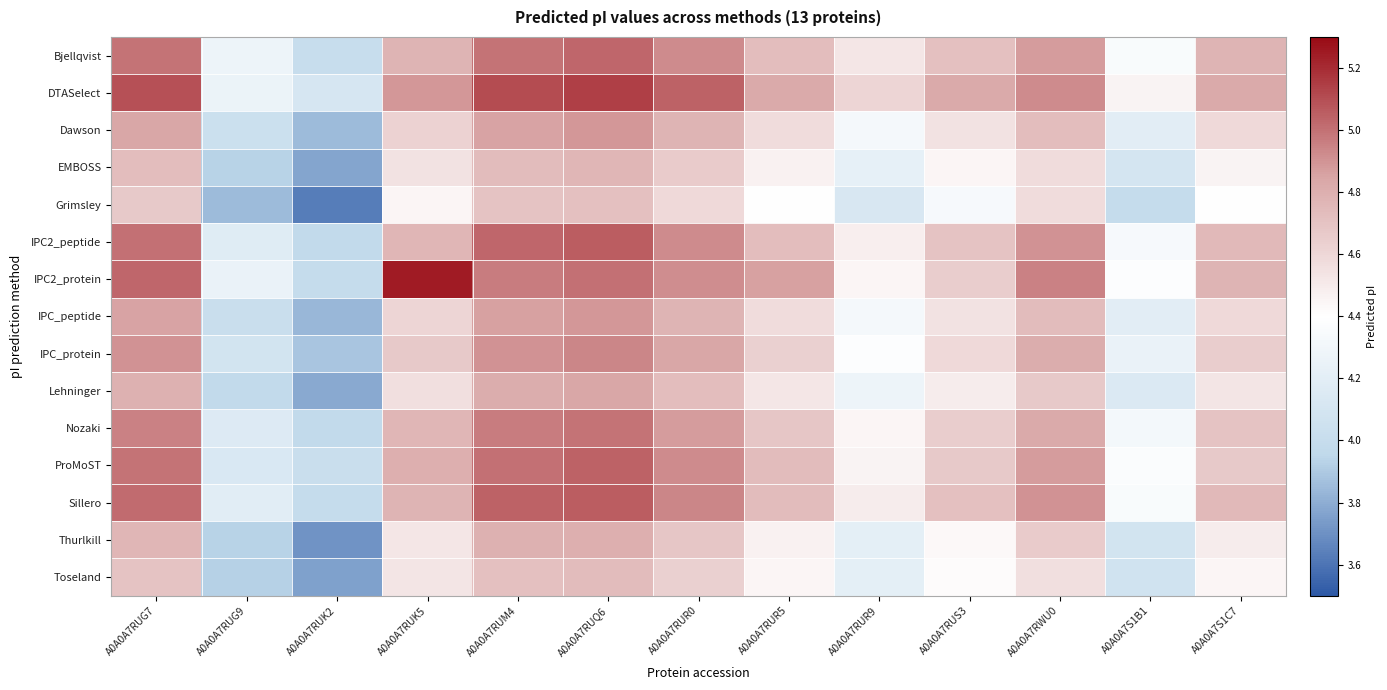

At which category is the sum across all series the highest?

A0A0A7RUQ6